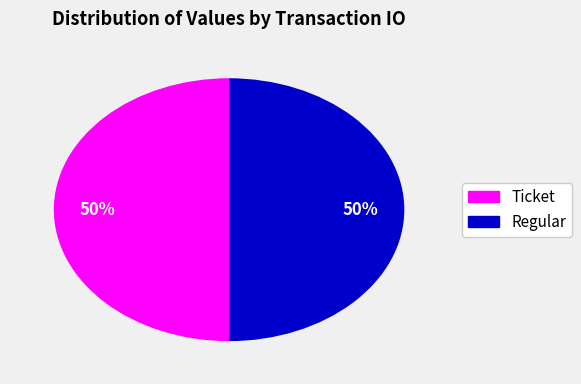

What is the ratio of the value at Ticket to the value at Regular?

1.0